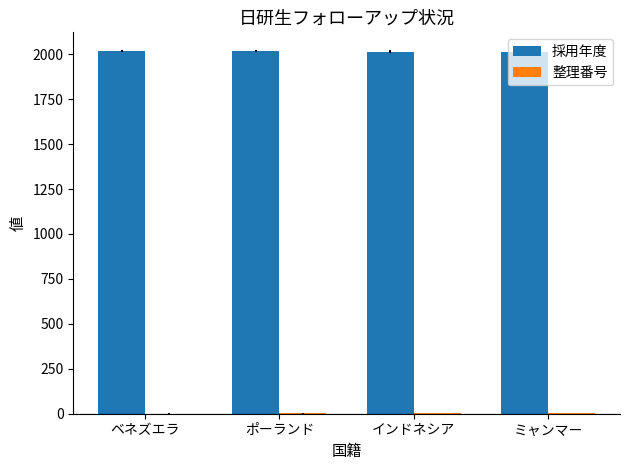

The value of 採用年度 at ポーランド is 2016. True or false?

True